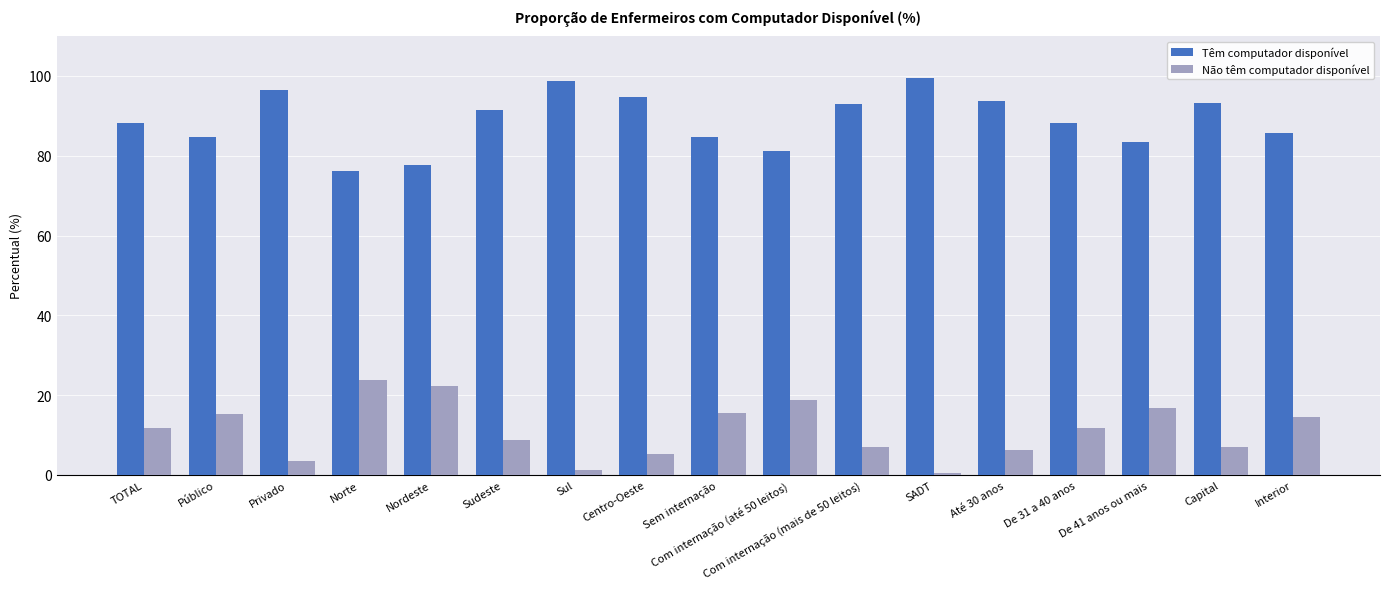

How many values in the Não têm computador disponível series are below 11?

8